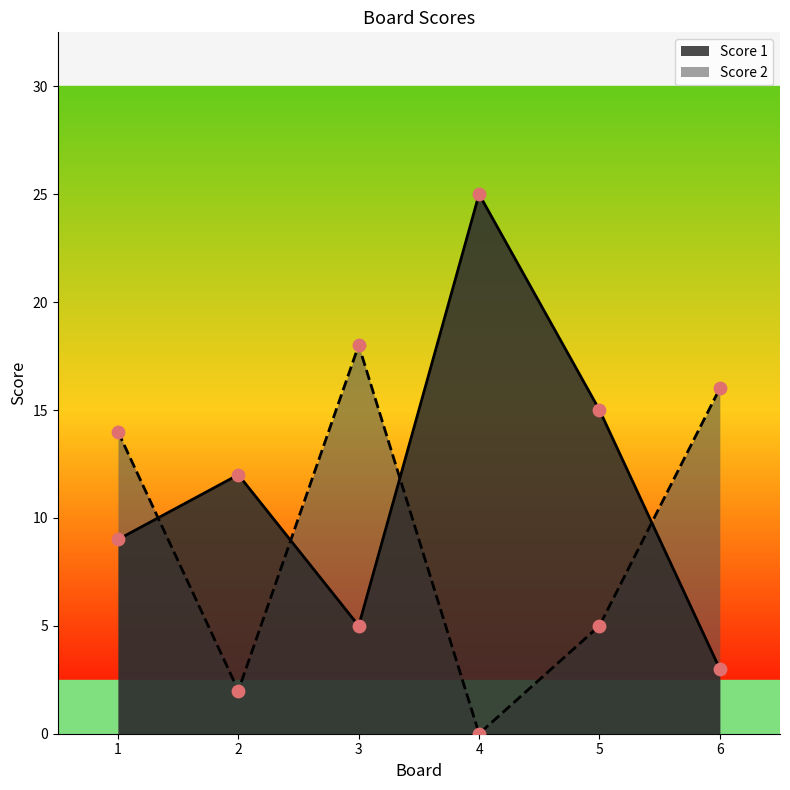

What is the total value across all series at 3?

23